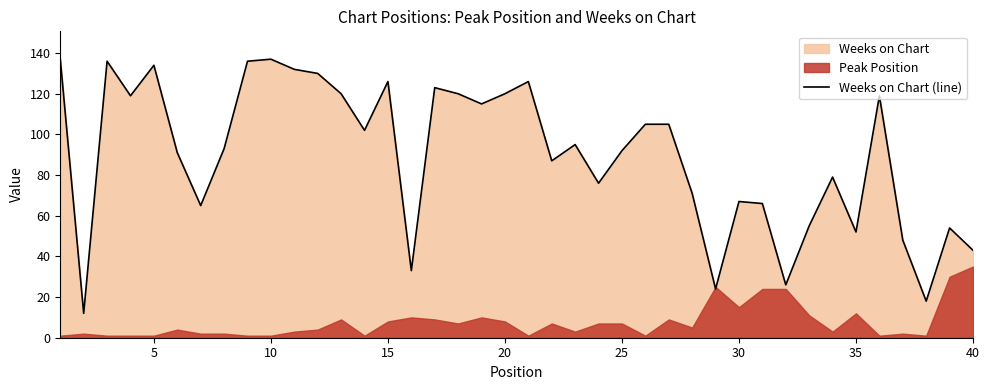

Does the chart have visible grid lines?

No